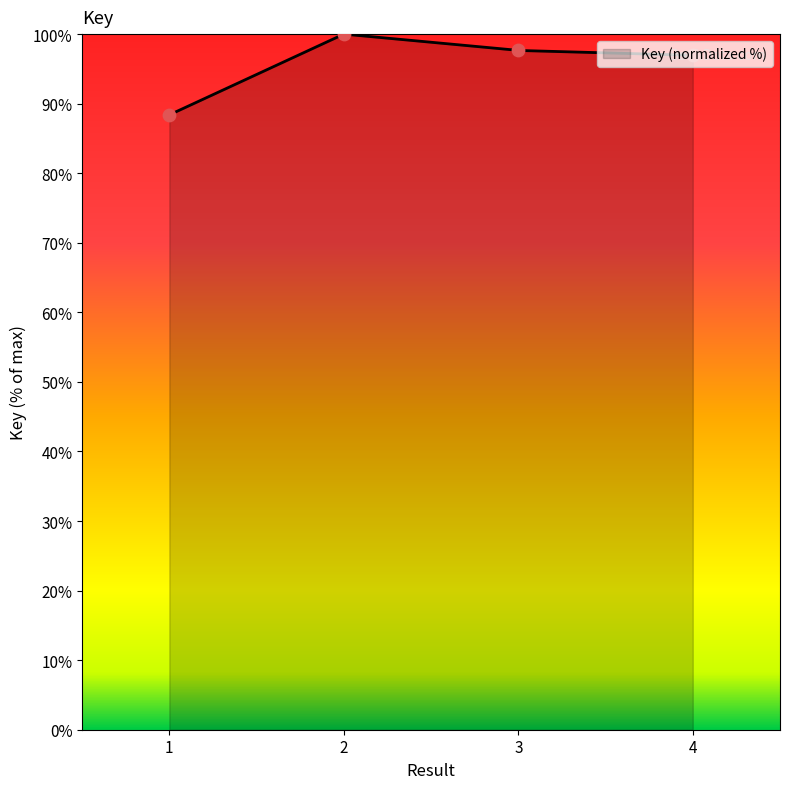

What is the ratio of the value at 1 to the value at 2?

0.9